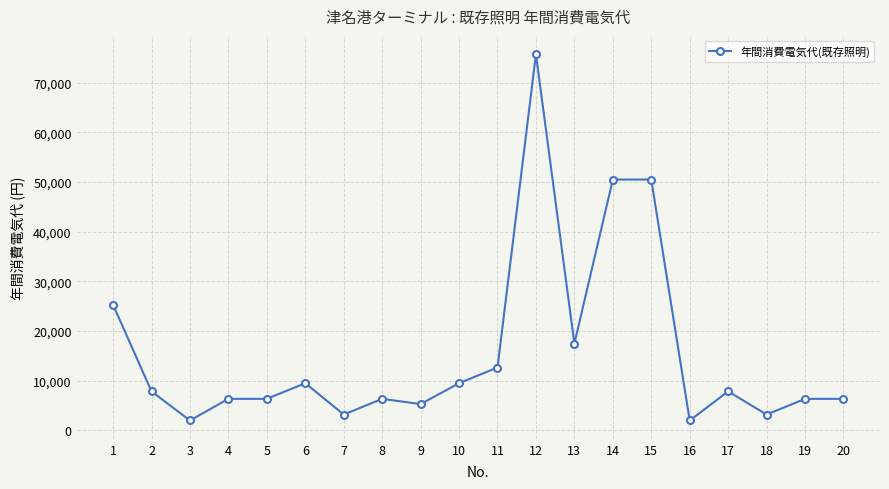

Is it true that the value at 2 is 4480.1?

False